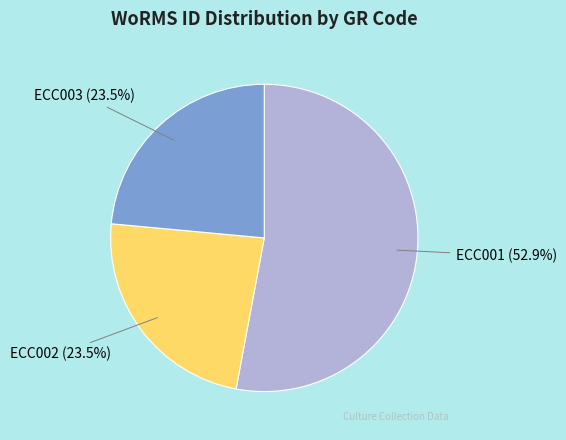

Which has a higher value, ECC002 or ECC001?

ECC001